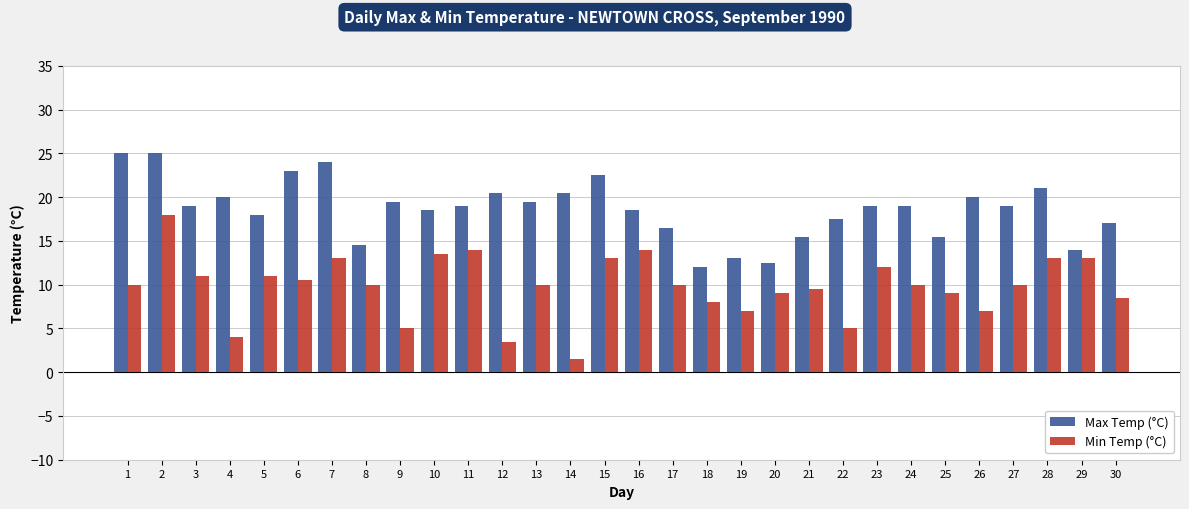

Read the Max Temp (°C) value at 1.

25.0